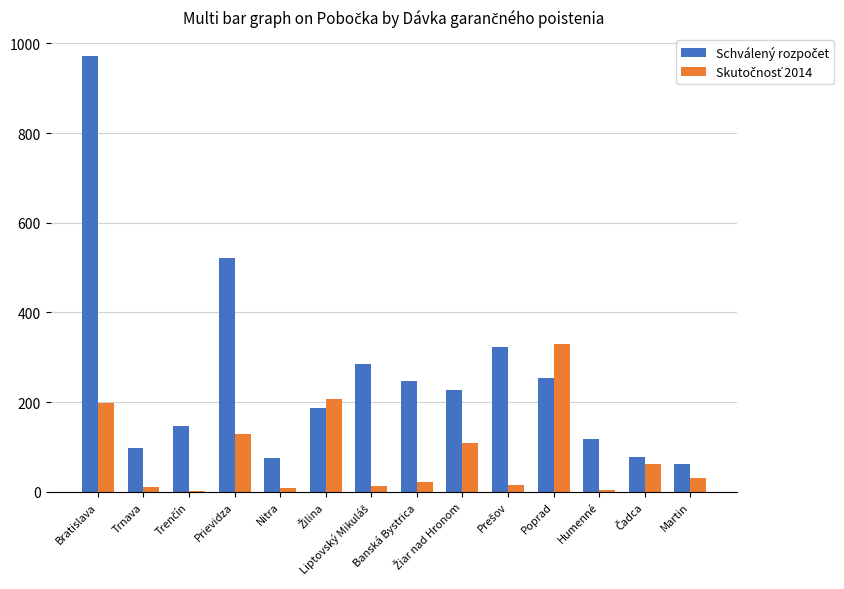

What is the difference between the highest and lowest values at Trenčín?

145